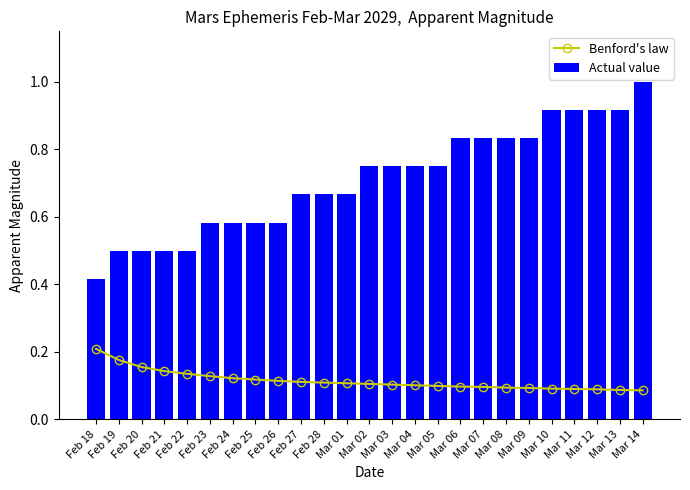

What is the value of the Benford's law bar at the 9th from the left?

0.1